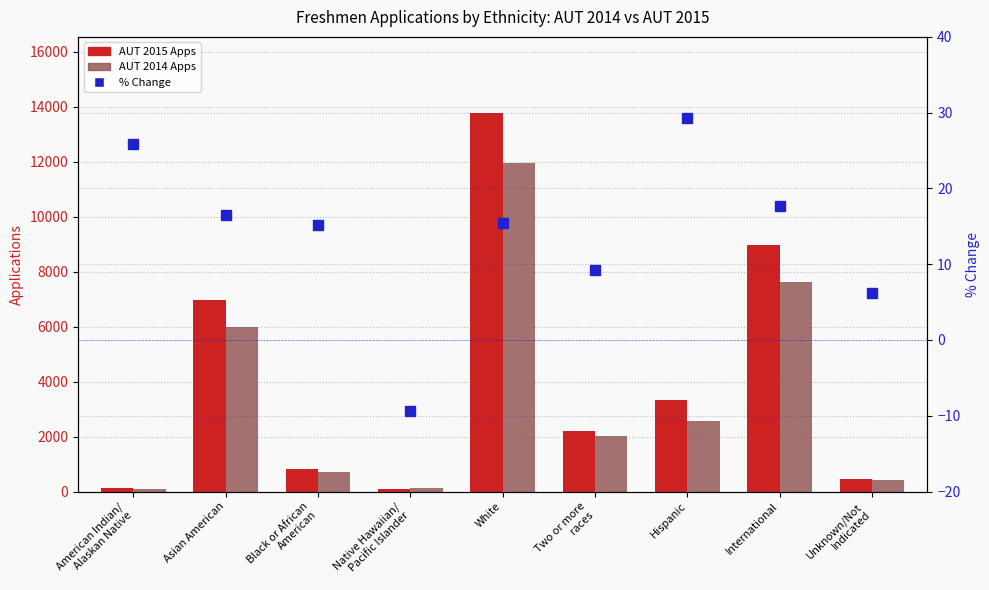

The value of % Change at American Indian/
Alaskan Native is 25.9. True or false?

True